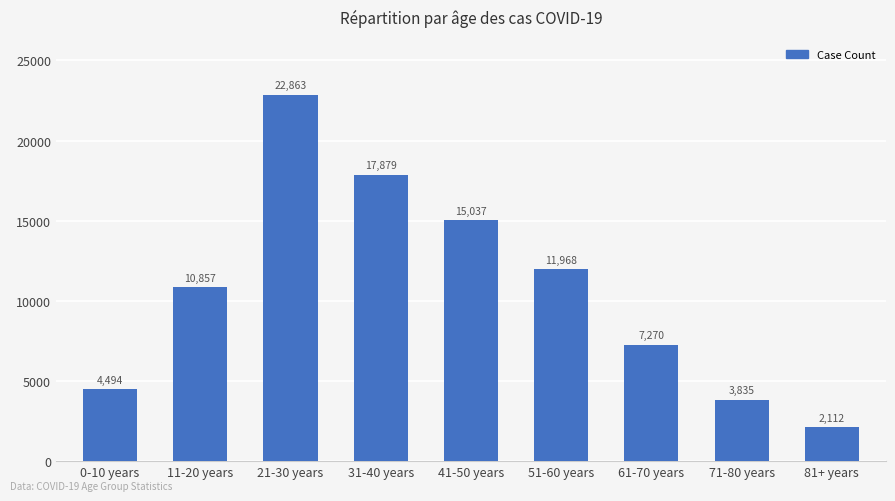

Which category has the highest value across all series?

21-30 years